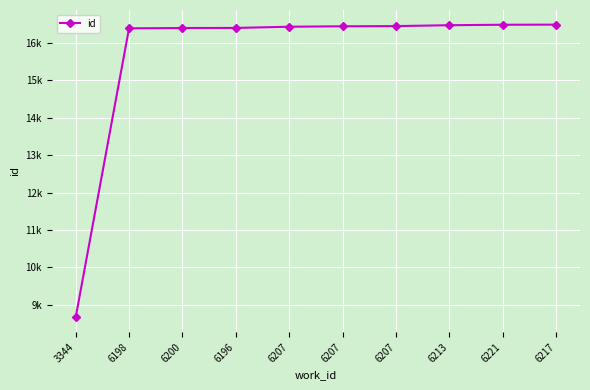

What is the label of the 7th point from the right?

6196